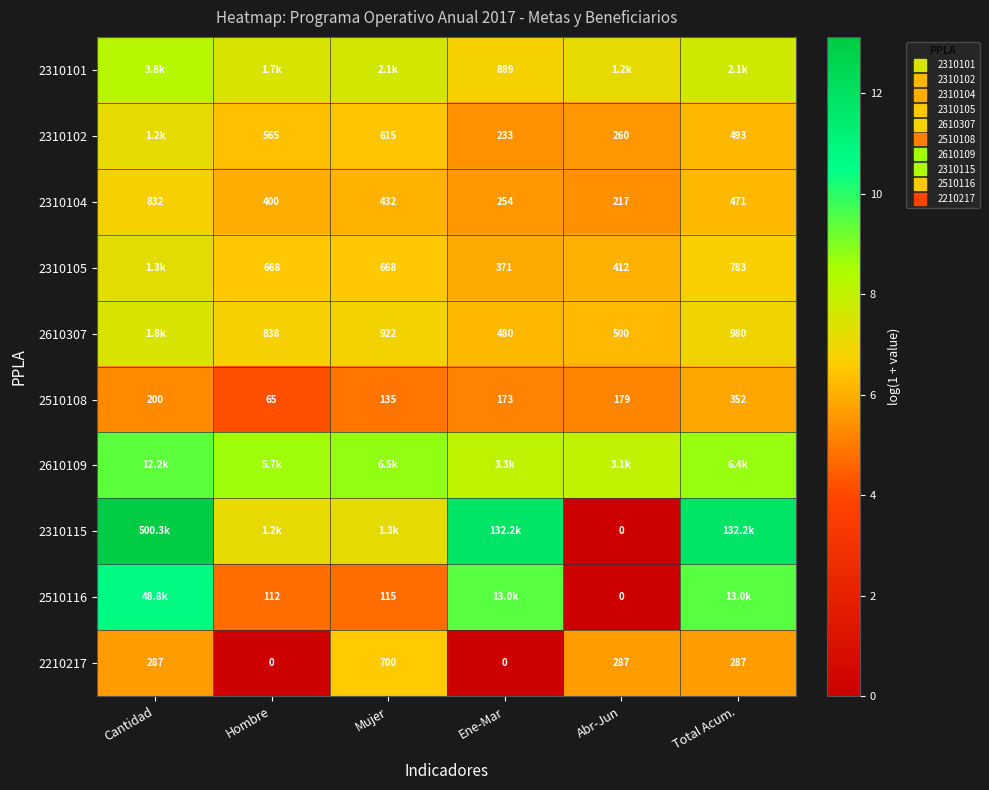

What is the lowest value of the 2310105 series?

5.9